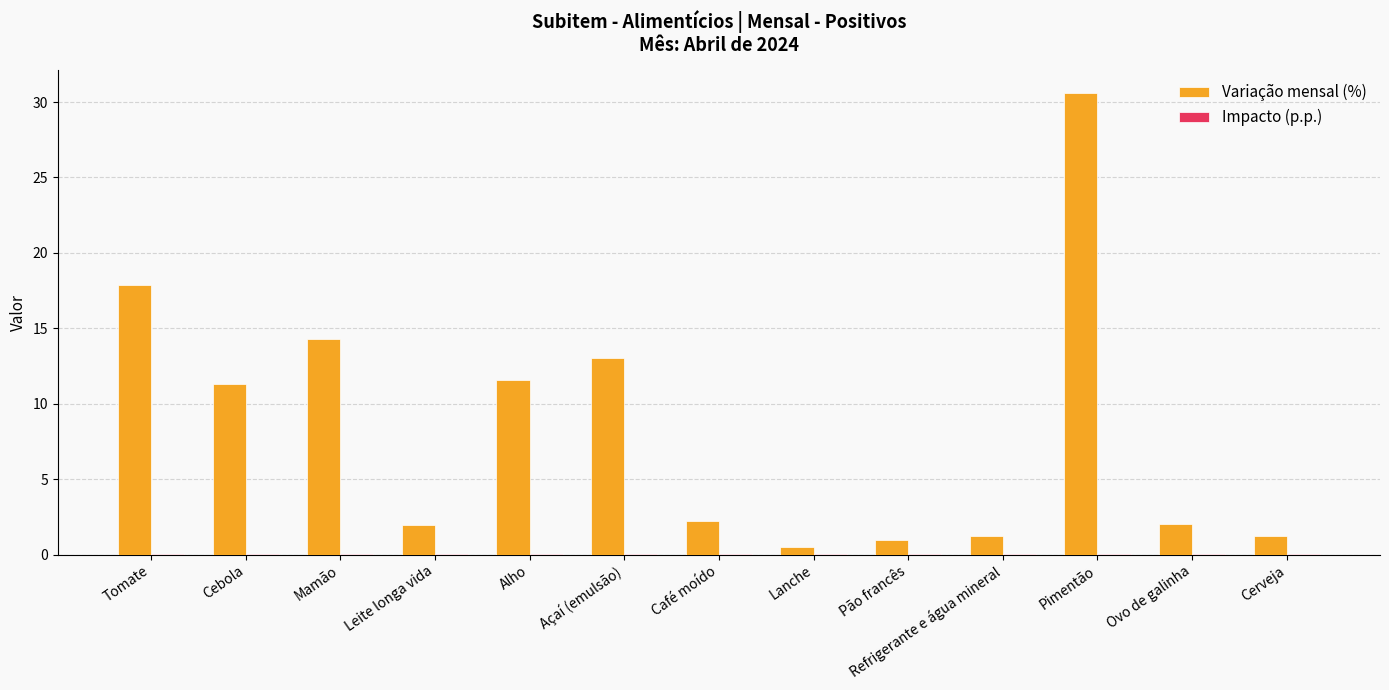

The Variação mensal (%) series shows 11.3 at Cebola. True or false?

True